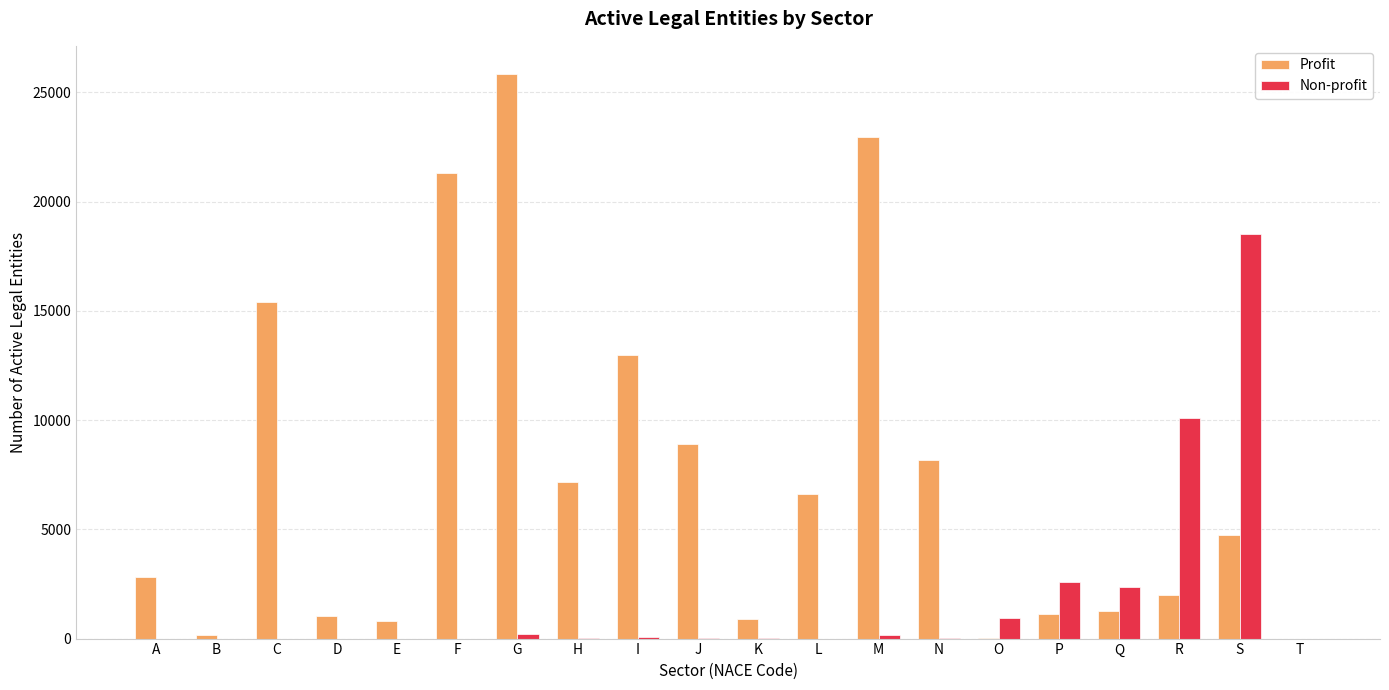

At which category does the chart reach its peak across all series?

G